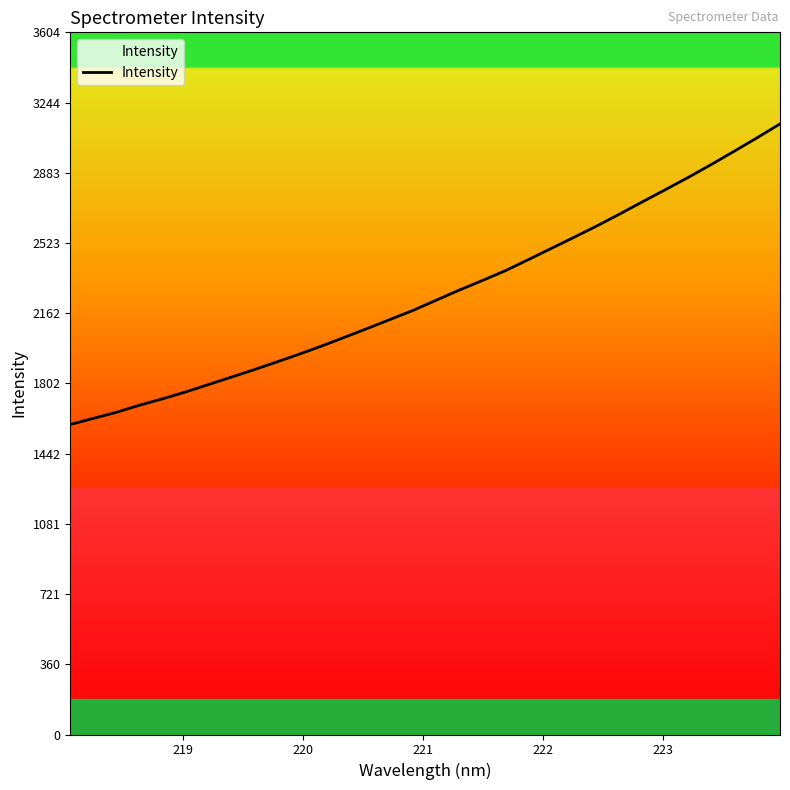

What is the difference between the maximum and minimum values?

1542.8